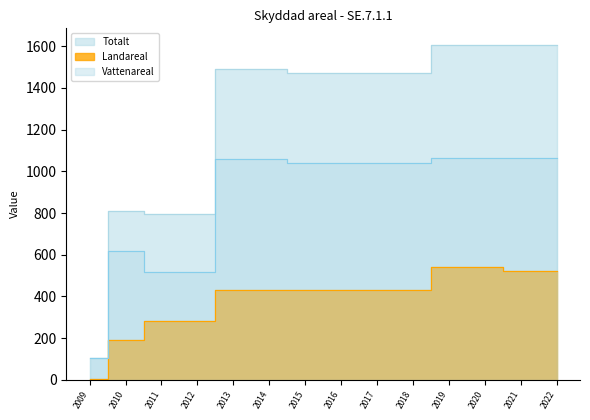

The Totalt series shows 2234 at 2020. True or false?

False